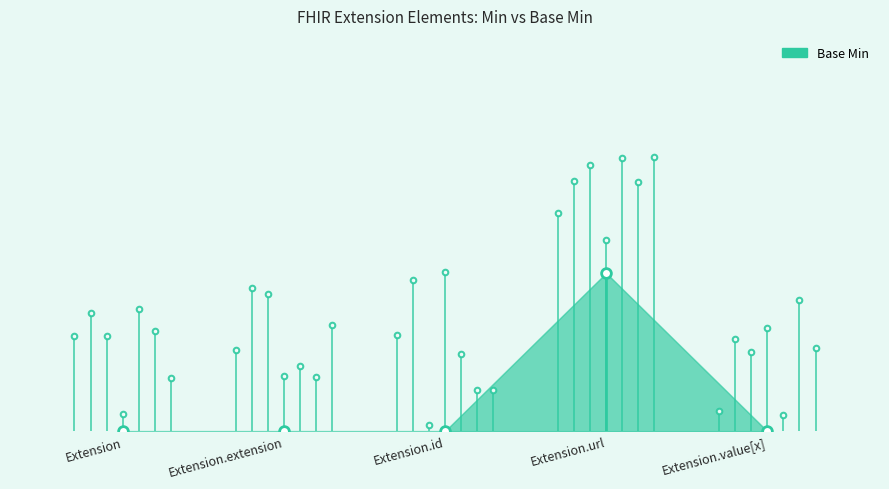

How many distinct data groups are displayed?

1